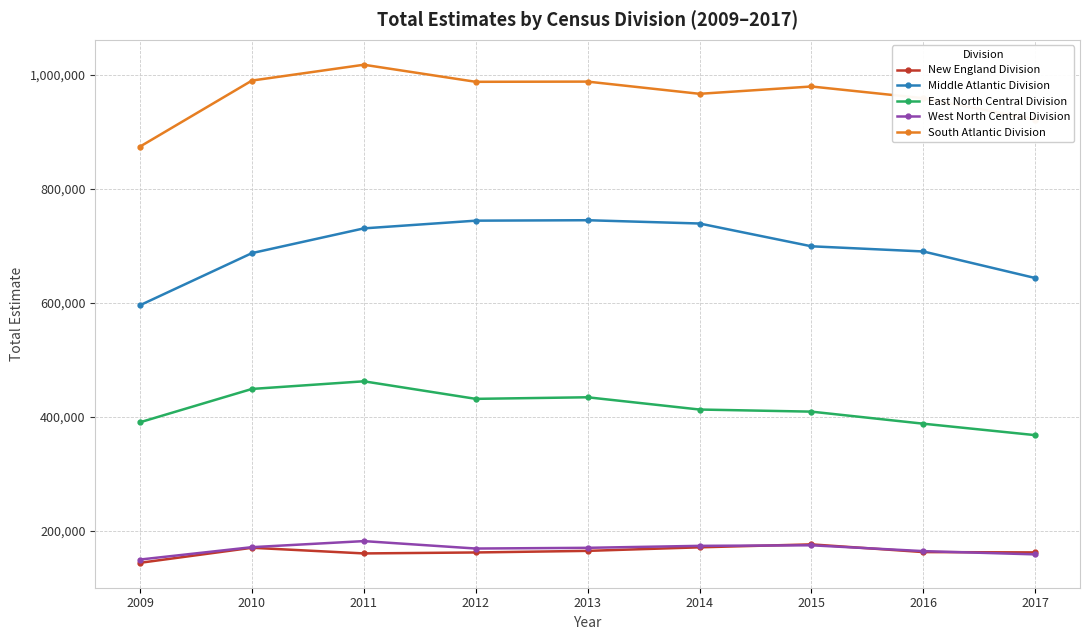

Which label corresponds to the largest value in the chart?

2011